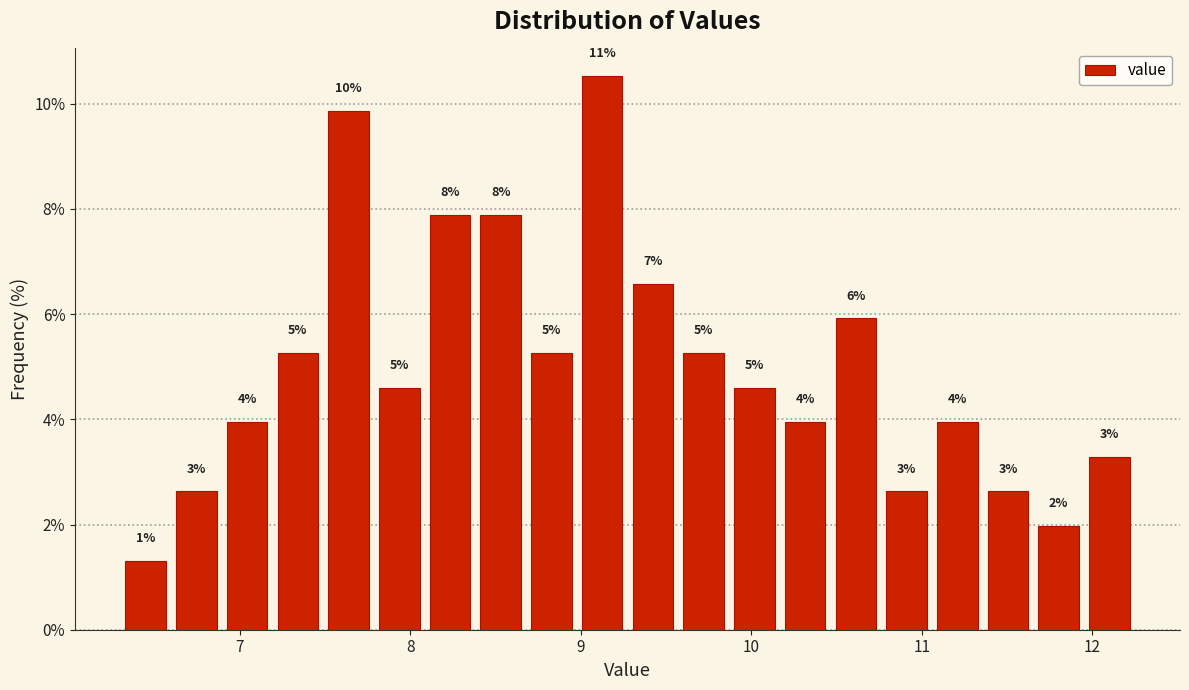

Around what value on the x-axis is the tallest bar? Give the approximate position of its centre, as read against the axis.

9.1